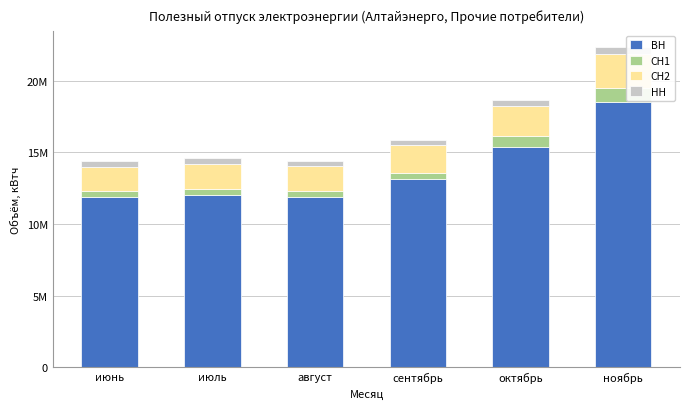

Read the СН1 value at июнь, to the nearest 100.

353800